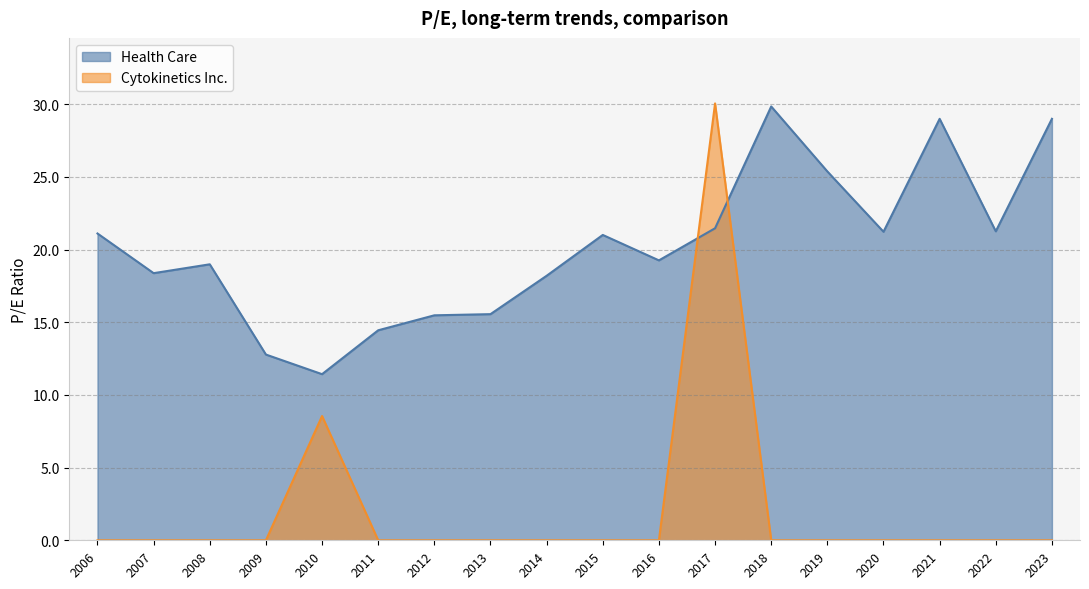

The value of Cytokinetics Inc. at 2020 is 0.0. True or false?

True